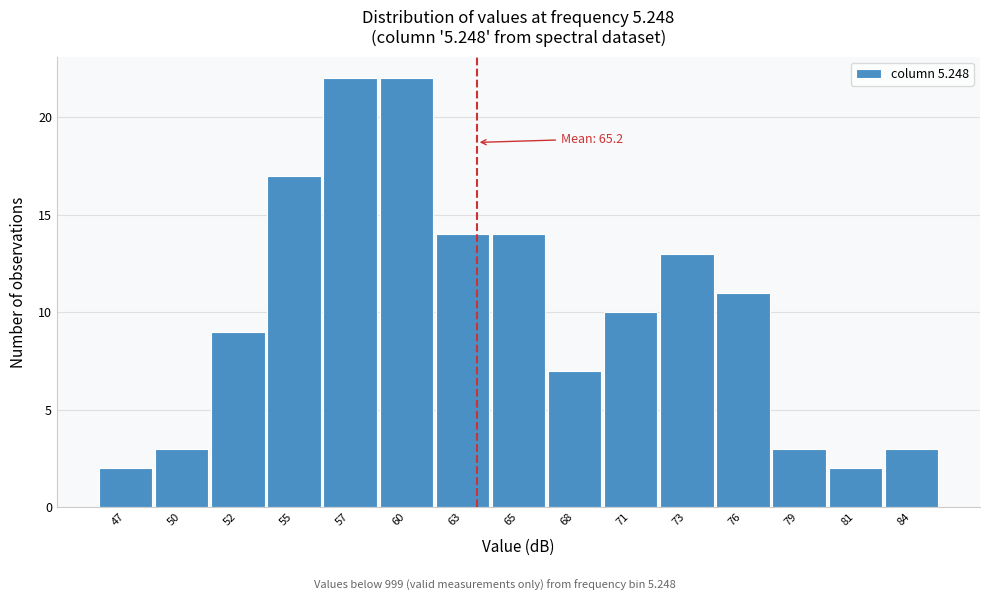

Reading right to left, what are all the values shown in this chart?

84=3	81=2	79=3	76=11	73=13	71=10	68=7	65=14	63=14	60=22	57=22	55=17	52=9	50=3	47=2